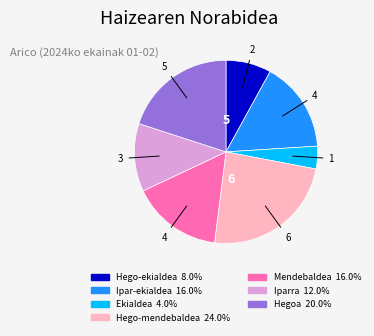

Is the sum of Mendebaldea and Hegoa greater than half?

No